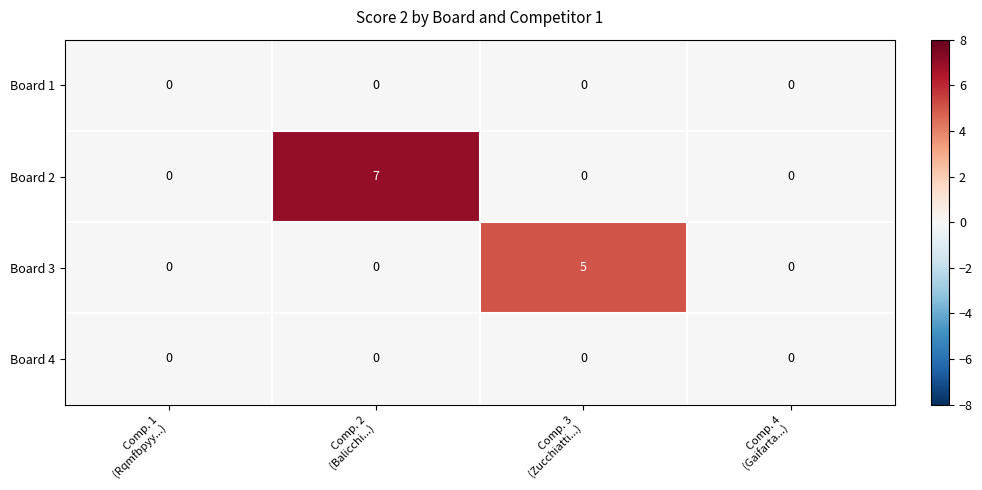

Which series has the largest total across all categories?

Board 2